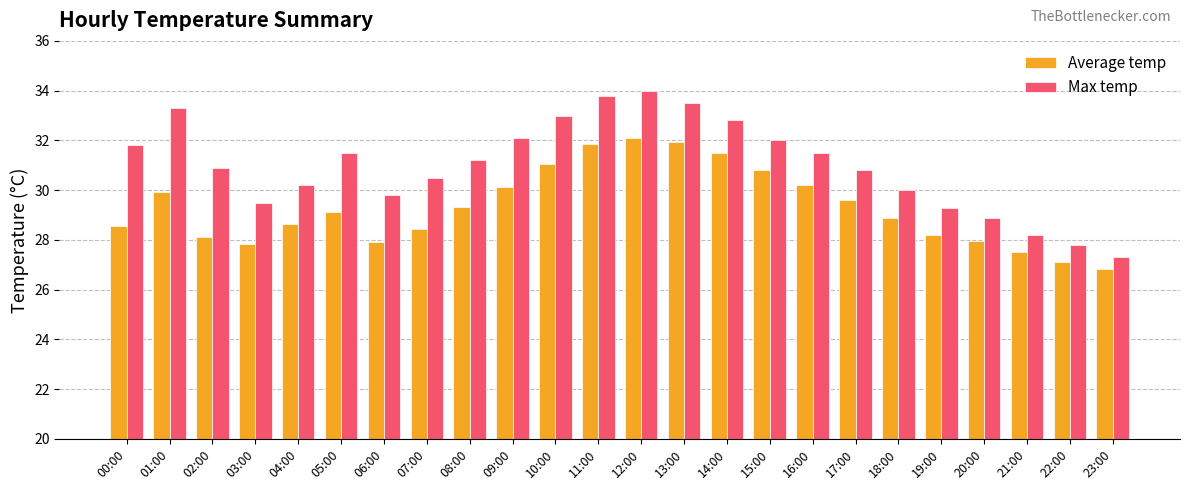

At which label does Max temp reach its peak?

12:00